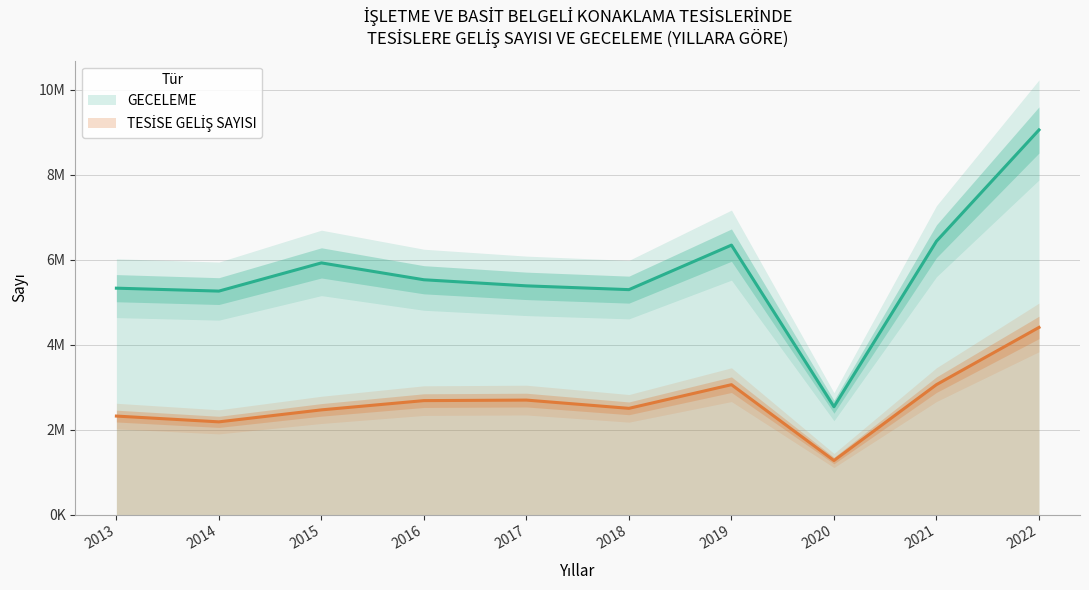

How many values in the TESİSE GELİŞ SAYISI series exceed 2681006?

4